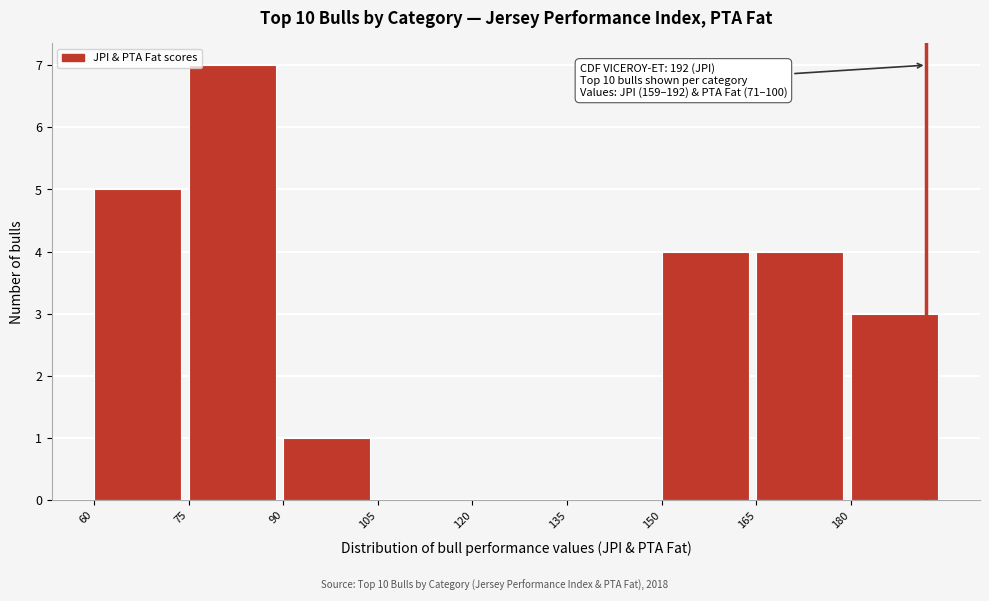

Which range on the x-axis has the tallest bar?

75 to 90